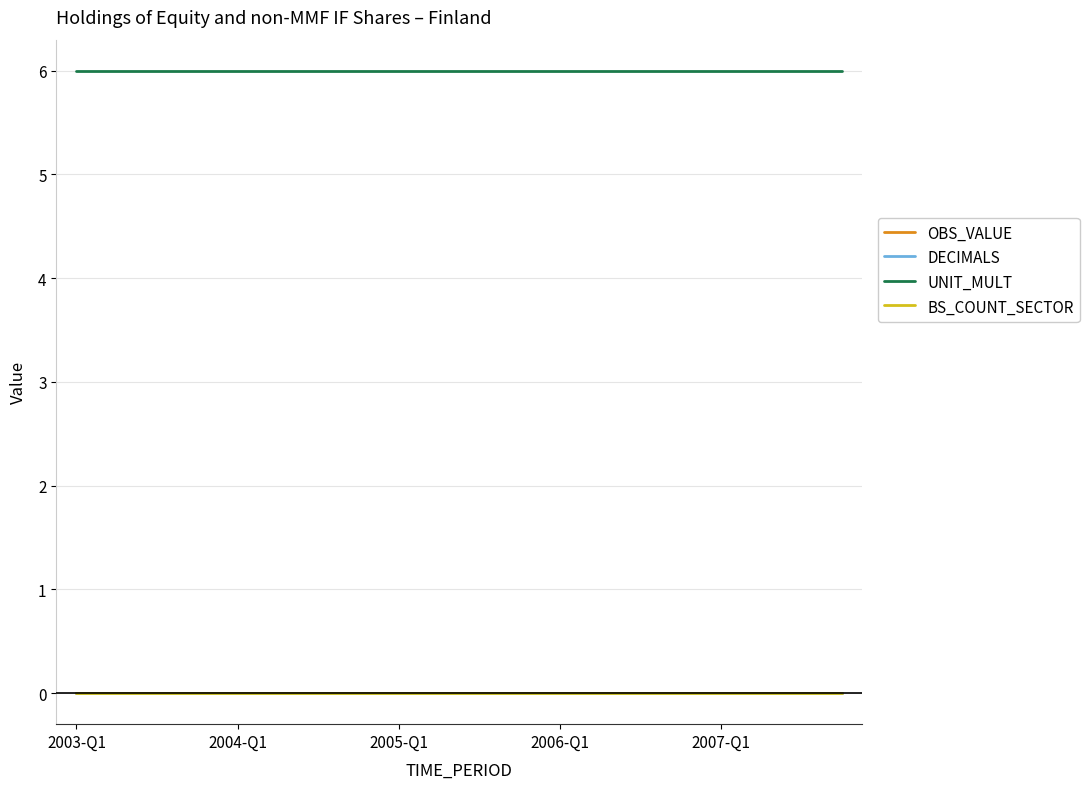

True or false: BS_COUNT_SECTOR and OBS_VALUE intersect in this chart.

False